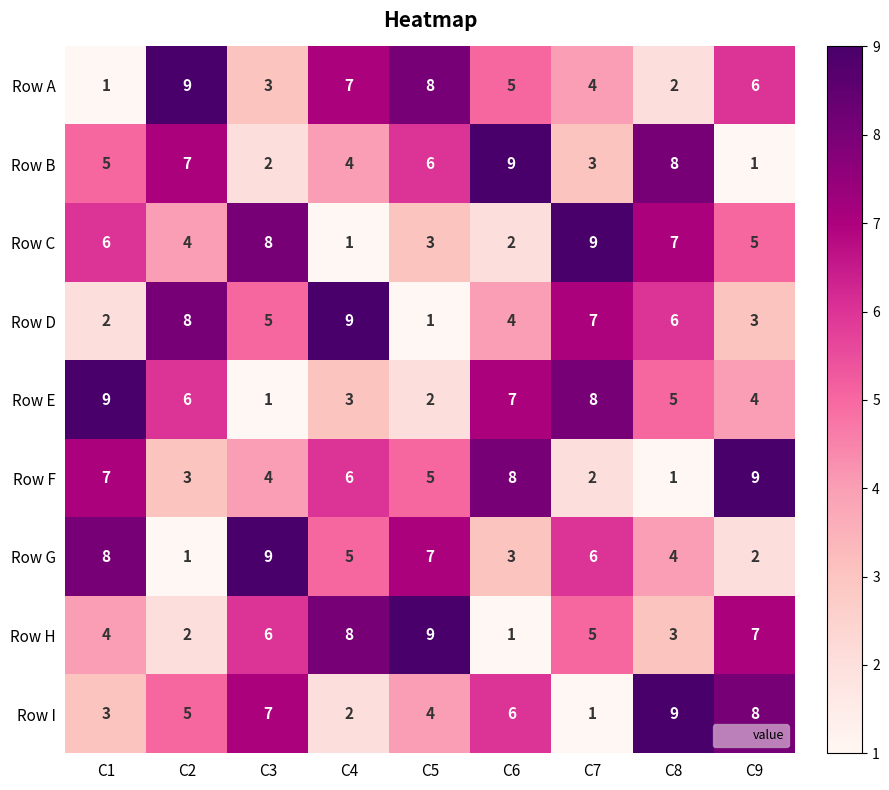

How many Row B values are between 3 and 7?

5